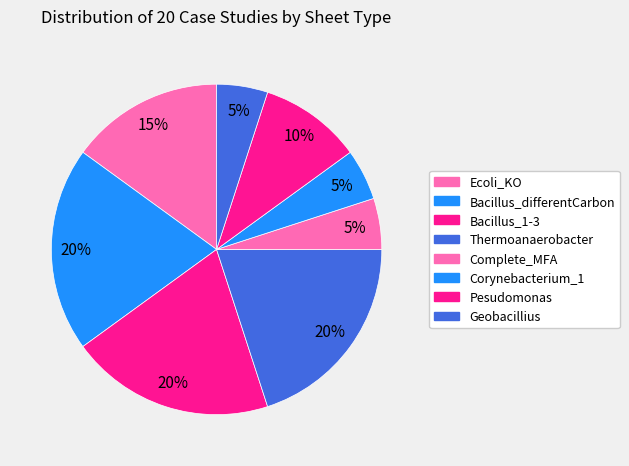

How many segments does this pie chart have?

8